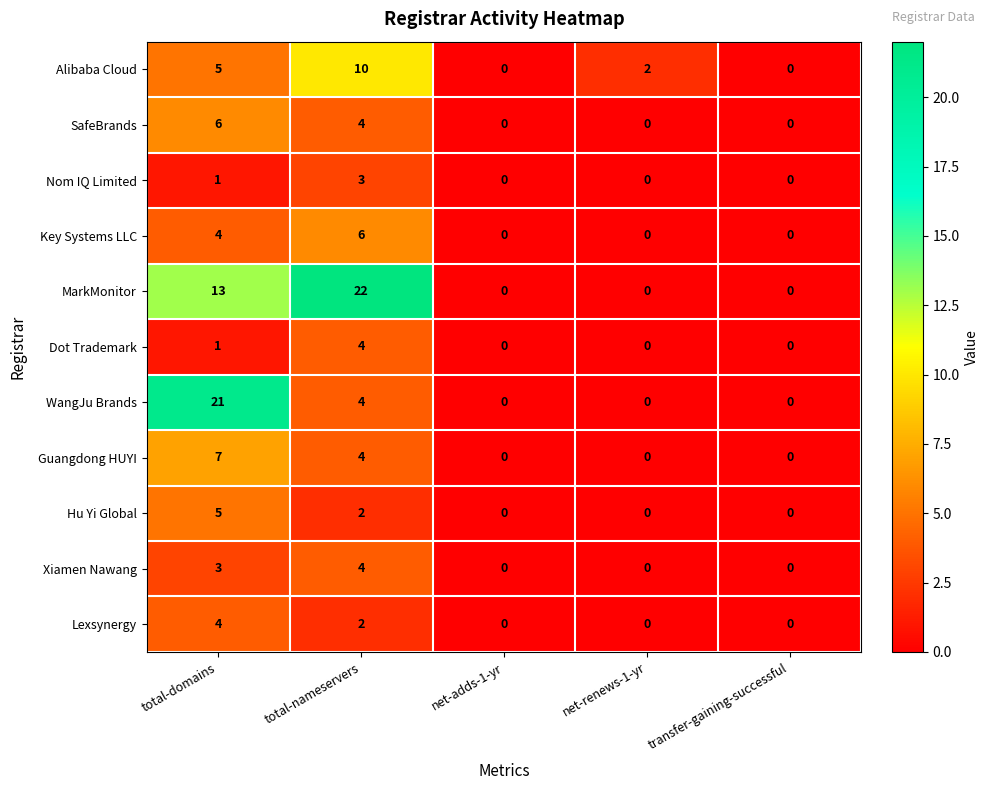

Count the number of data series in this chart.

11